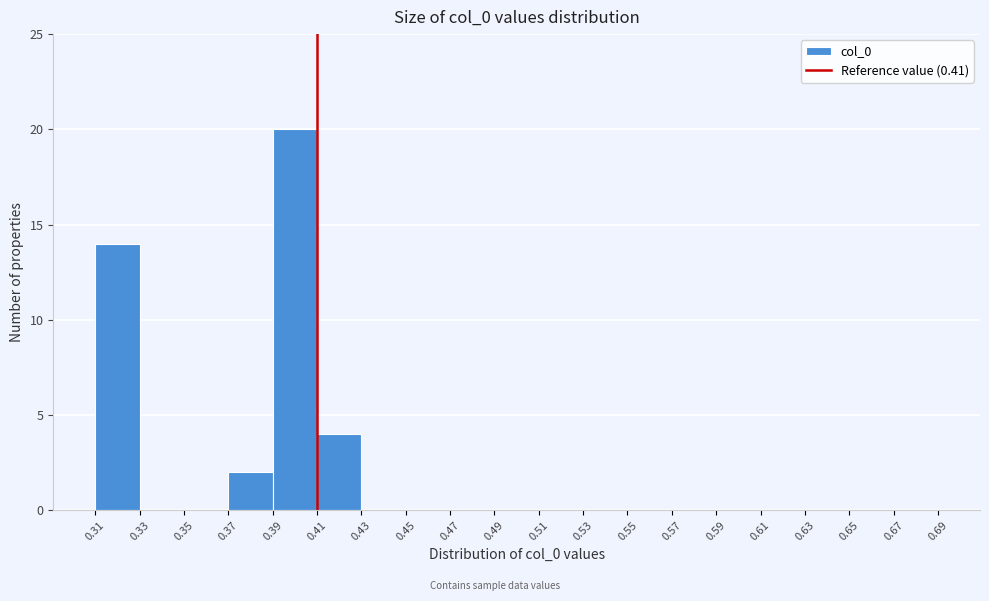

Reading left to right, list every bar in this chart as the range it spans on the x-axis followed by its height. The values are not printed on the chart, so give them approximately, as read against the axis.

0.31 to 0.33: 14
0.33 to 0.35: 0
0.35 to 0.37: 0
0.37 to 0.39: 2
0.39 to 0.41: 20
0.41 to 0.43: 4
0.43 to 0.45: 0
0.45 to 0.47: 0
0.47 to 0.49: 0
0.49 to 0.51: 0
0.51 to 0.53: 0
0.53 to 0.55: 0
0.55 to 0.57: 0
0.57 to 0.59: 0
0.59 to 0.61: 0
0.61 to 0.63: 0
0.63 to 0.65: 0
0.65 to 0.67: 0
0.67 to 0.69: 0